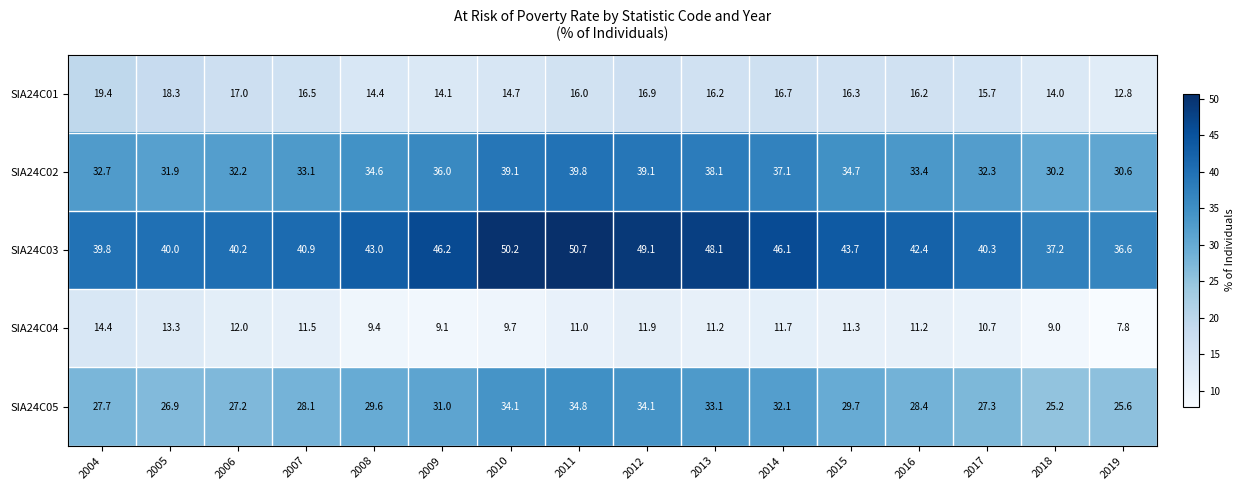

At which label is SIA24C02 closest to 35?

2015